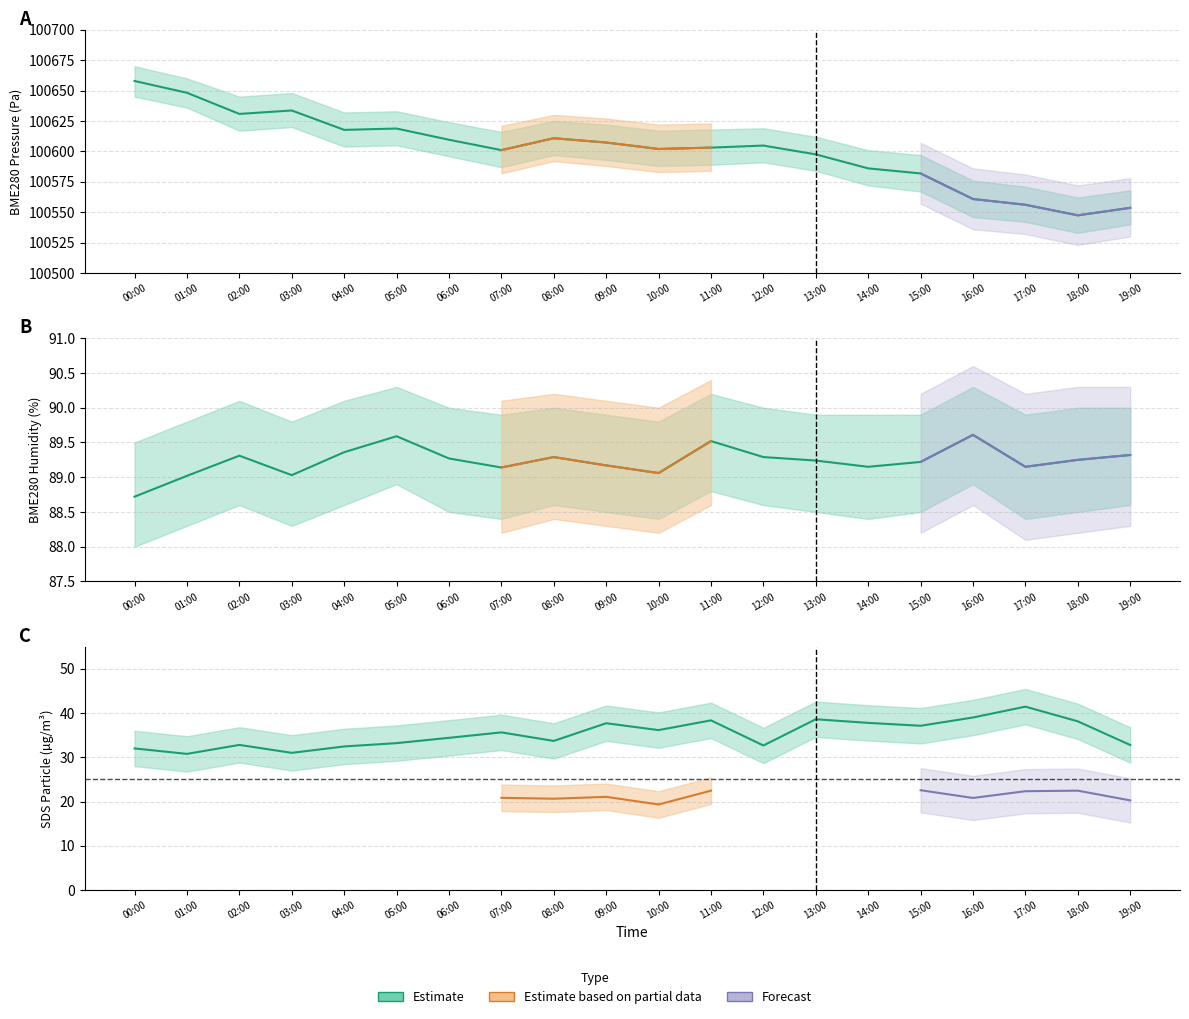

How many interior local peaks does the SDS_P1 series have?

6